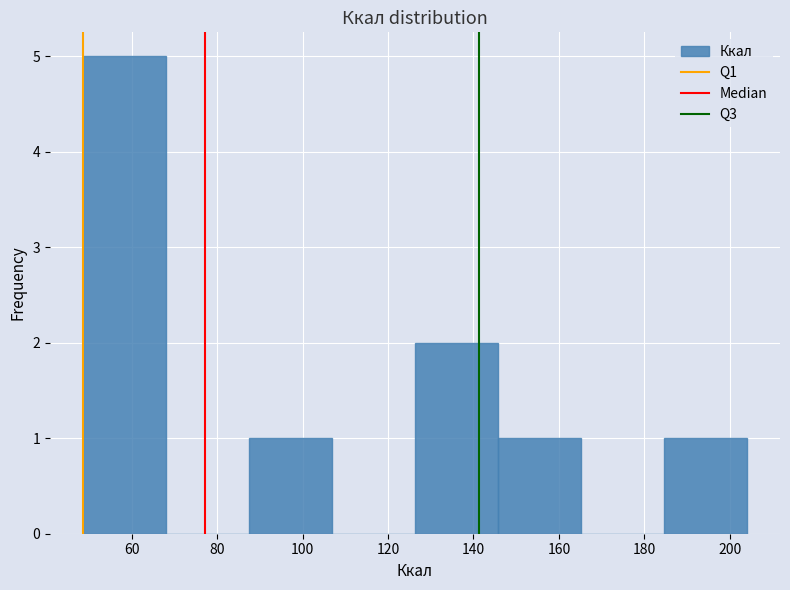

How tall is the bar that spans 88 to 106 on the x-axis? Neither the bar edges nor the heights are printed on the chart, so give them approximately, as read against the axes.

1